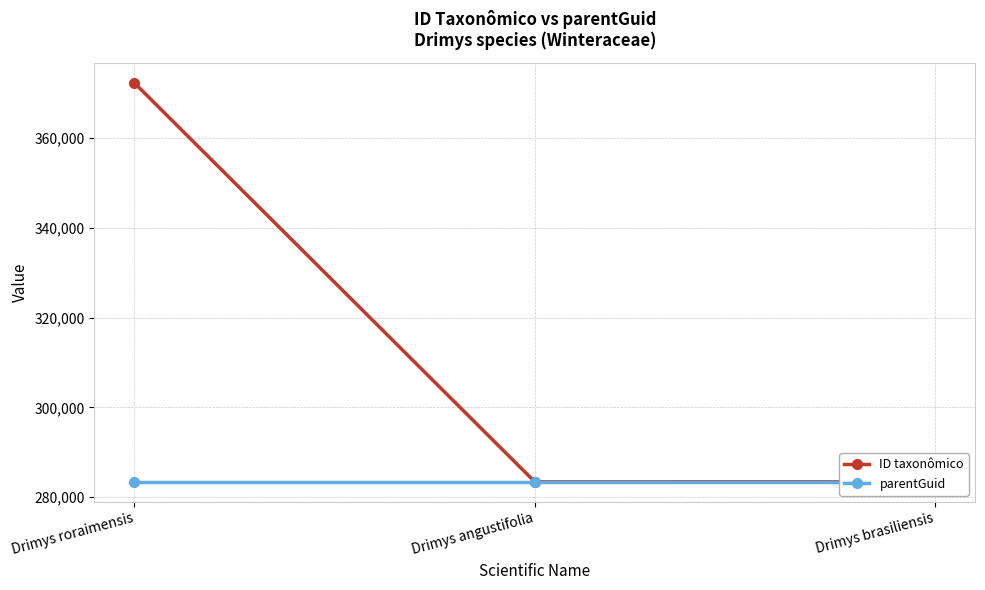

What is the average value of the parentGuid series?

283409